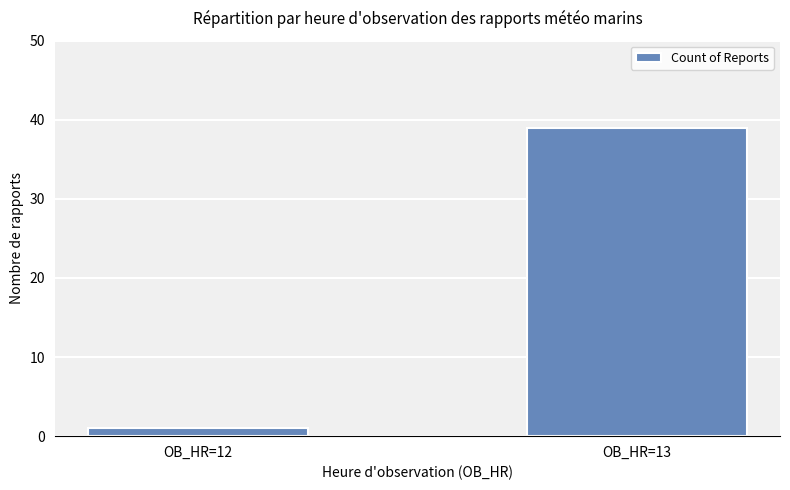

What is the change in value from OB_HR=12 to OB_HR=13?

+38